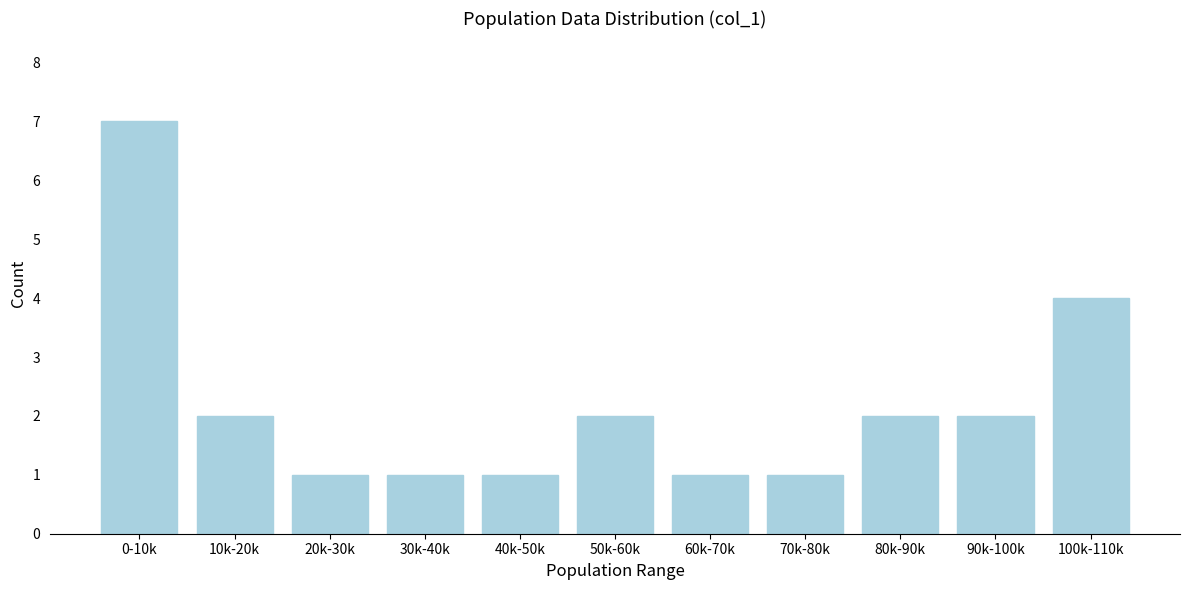

Reading left to right, list all the values displayed in this chart.

7	2	1	1	1	2	1	1	2	2	4